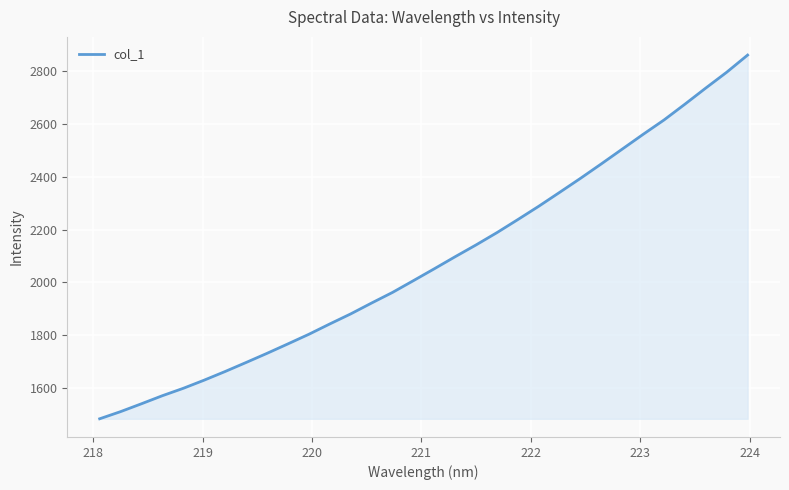

How many lines are shown in the chart?

1